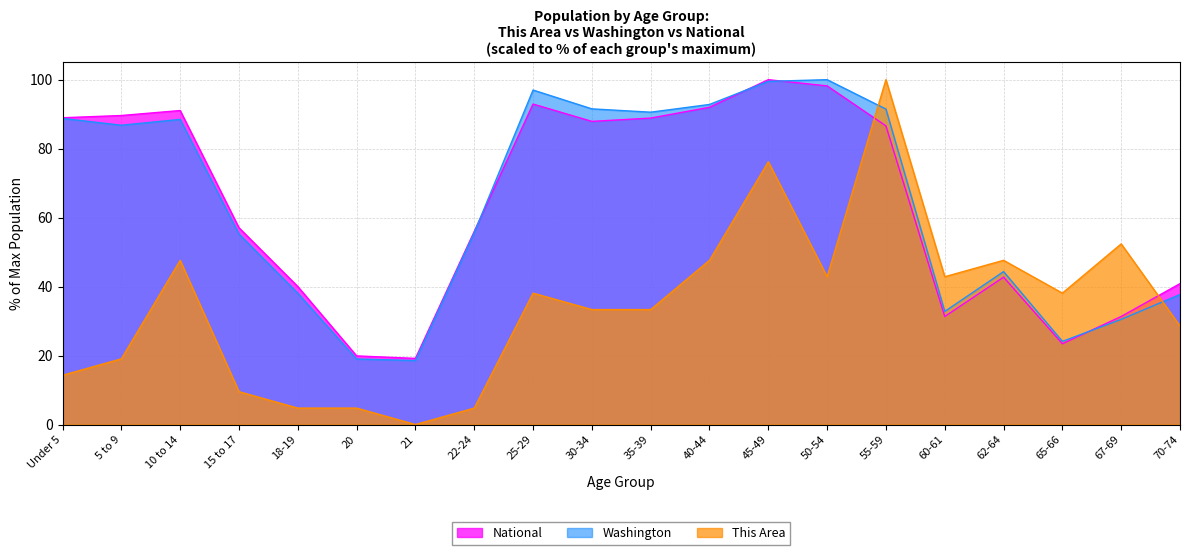

At which category does the chart reach its peak across all series?

55-59